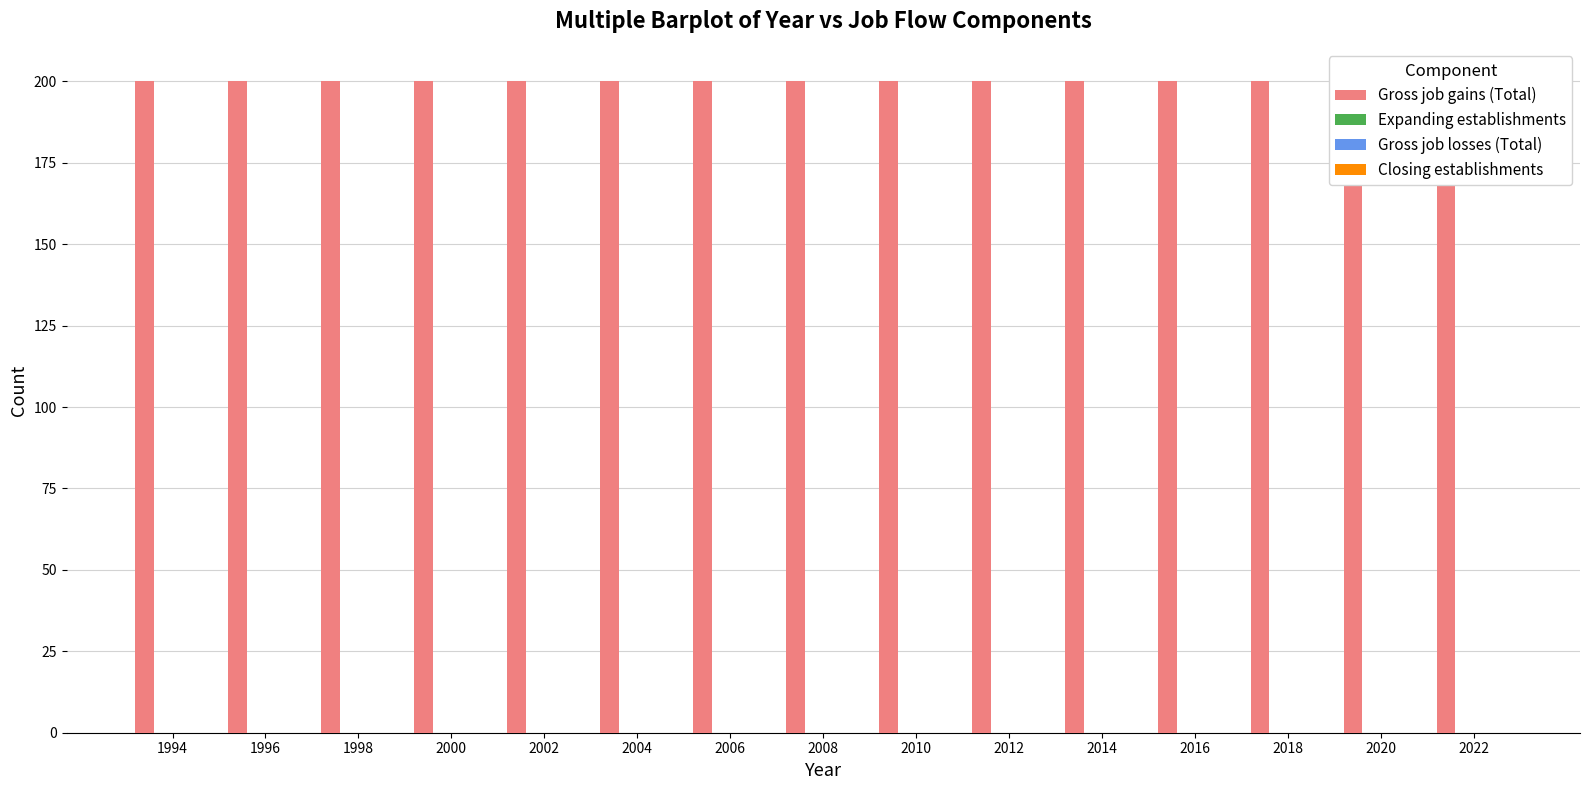

Reading right to left, list all the values displayed in this chart.

Gross job gains (Total): 2022=200	2020=200	2018=200	2016=200	2014=200	2012=200	2010=200	2008=200	2006=200	2004=200	2002=200	2000=200	1998=200	1996=200	1994=200
Expanding establishments: 2022=0	2020=0	2018=0	2016=0	2014=0	2012=0	2010=0	2008=0	2006=0	2004=0	2002=0	2000=0	1998=0	1996=0	1994=0
Gross job losses (Total): 2022=0	2020=0	2018=0	2016=0	2014=0	2012=0	2010=0	2008=0	2006=0	2004=0	2002=0	2000=0	1998=0	1996=0	1994=0
Closing establishments: 2022=0	2020=0	2018=0	2016=0	2014=0	2012=0	2010=0	2008=0	2006=0	2004=0	2002=0	2000=0	1998=0	1996=0	1994=0